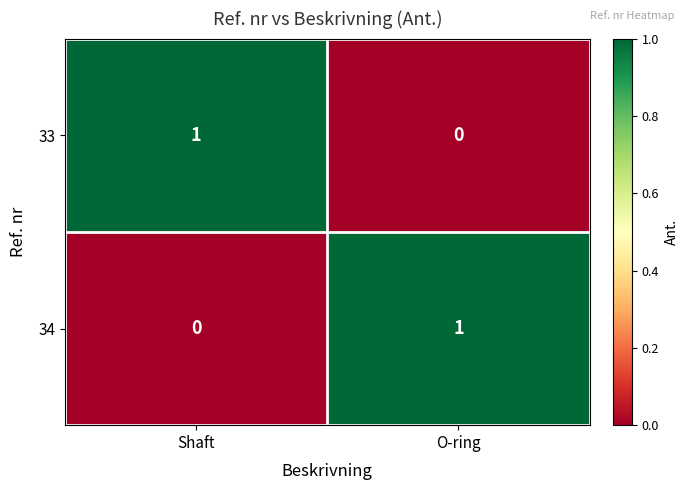

The value of 34 at O-ring is 1. True or false?

True